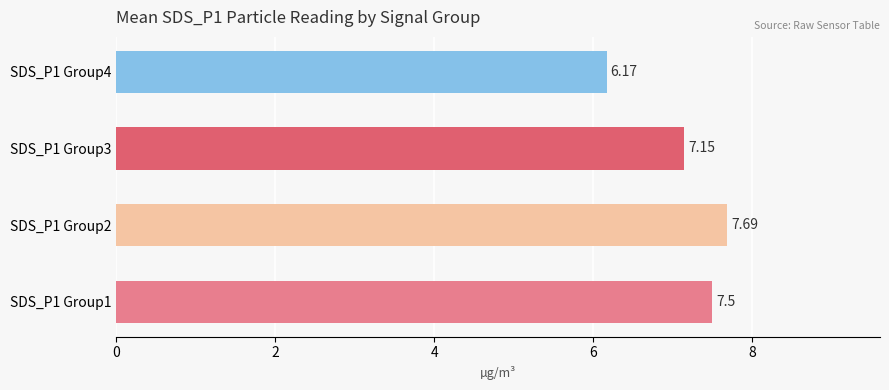

At which category does the chart reach its peak across all series?

SDS_P1 Group2